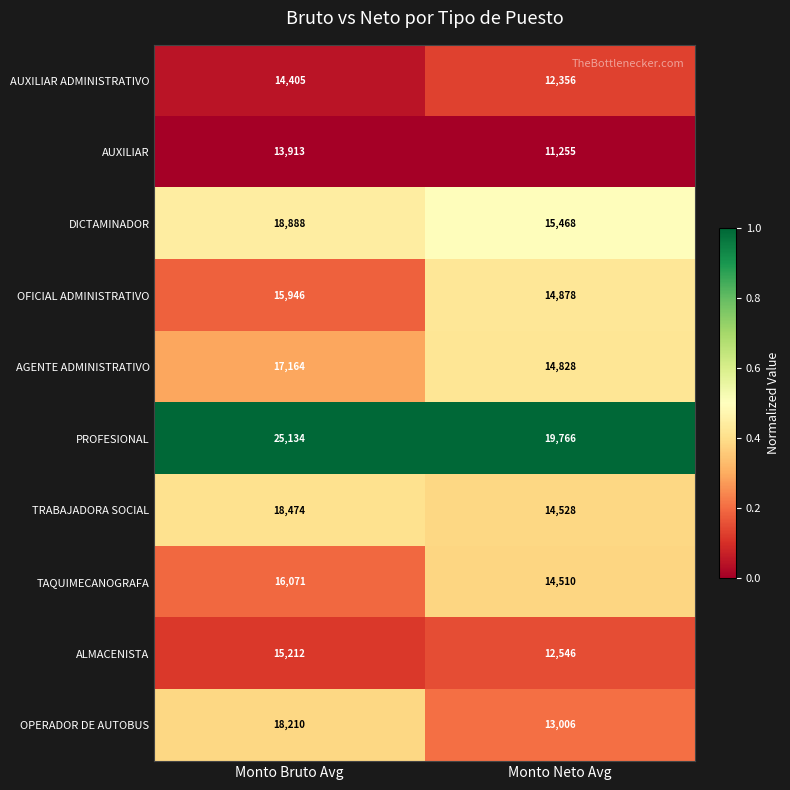

At which category does the chart reach its minimum across all series?

Monto Neto Avg